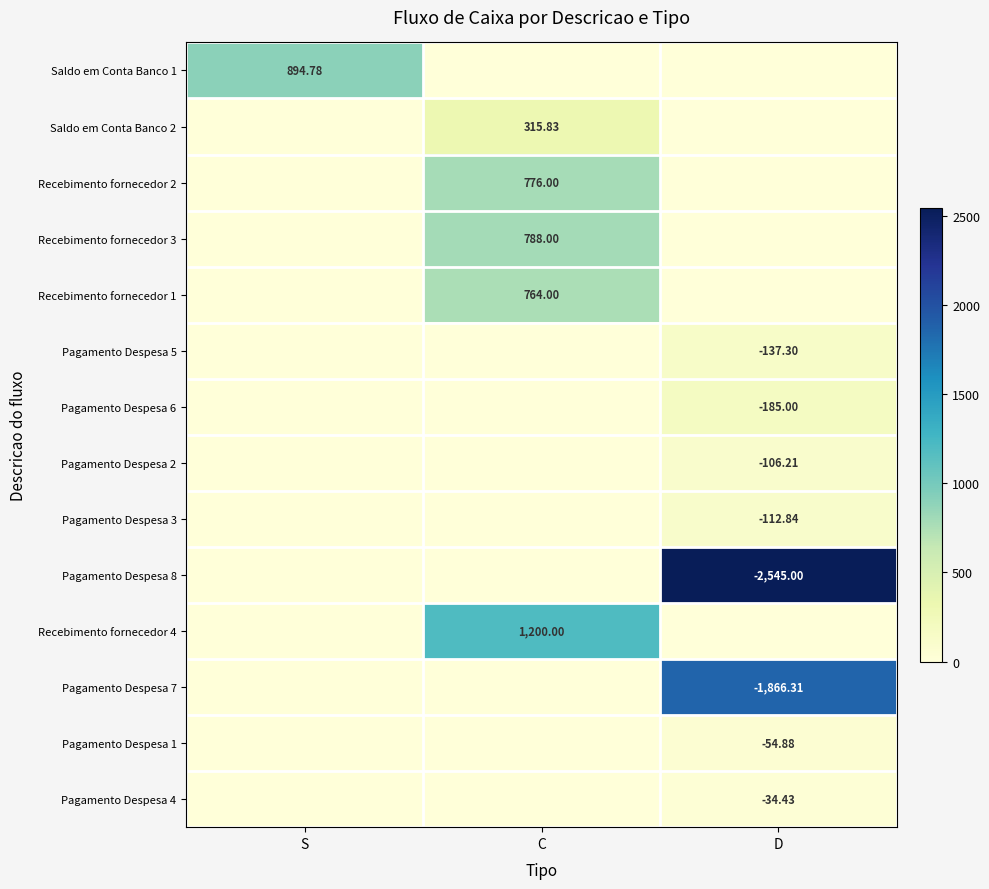

What is the sum of all Recebimento fornecedor 1 values?

764.0